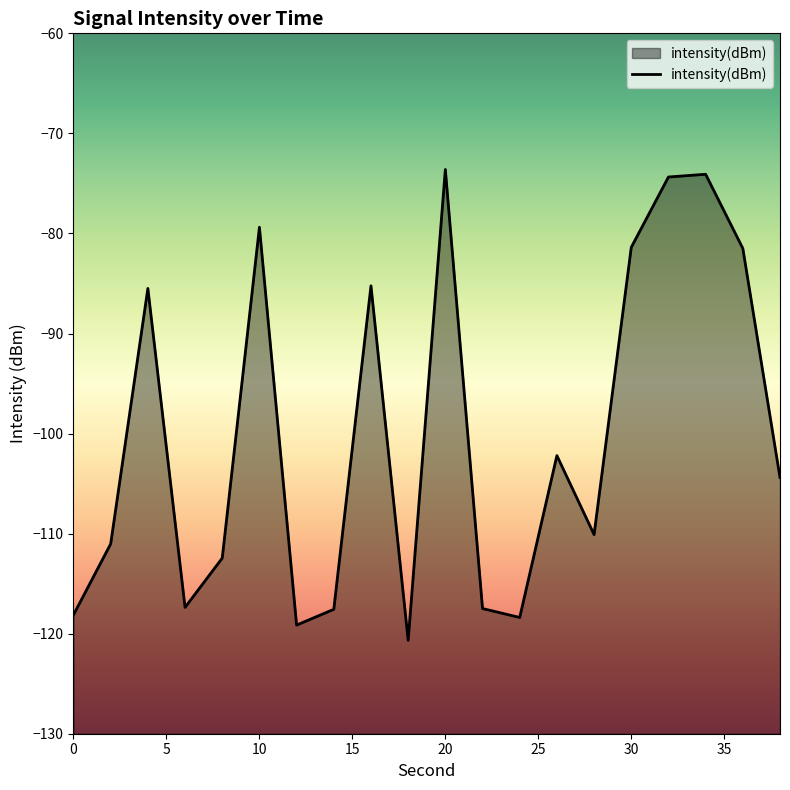

How many points are higher than both their immediate neighbors (excluding endpoints)?

6